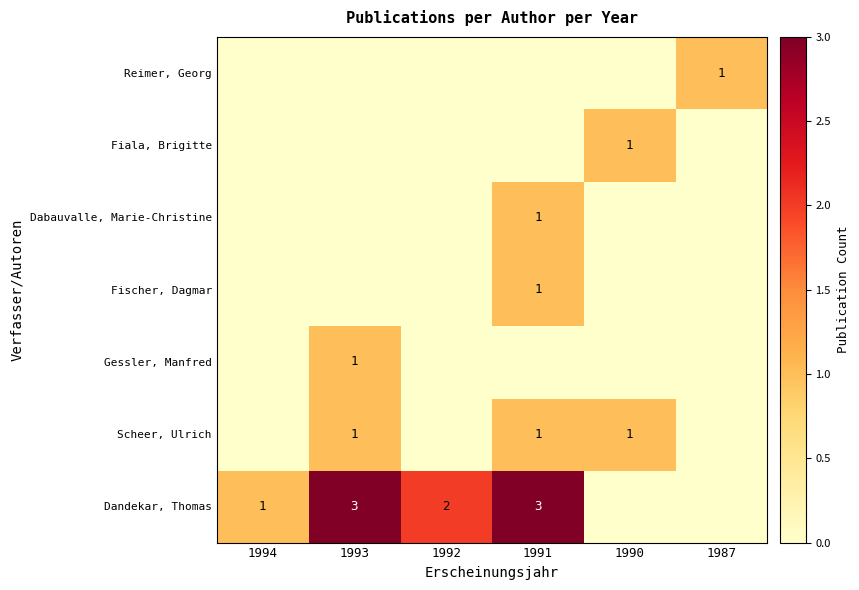

Is it true that Dandekar, Thomas equals 5 at 1991?

False